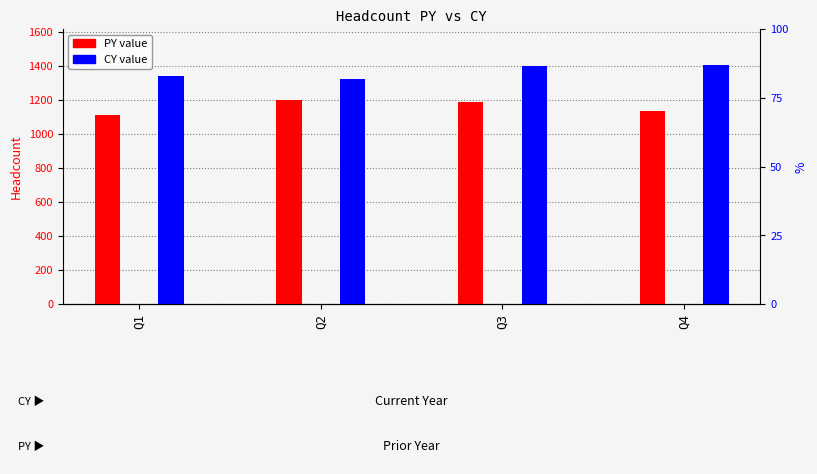

What is the sum of all PY values?

4630